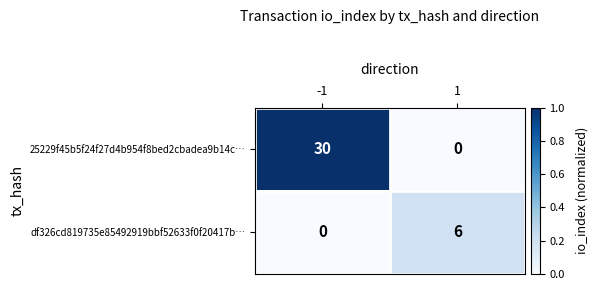

What value does the df326cd819735e85492919bbf52633f0f20417b… series have at 1?

6